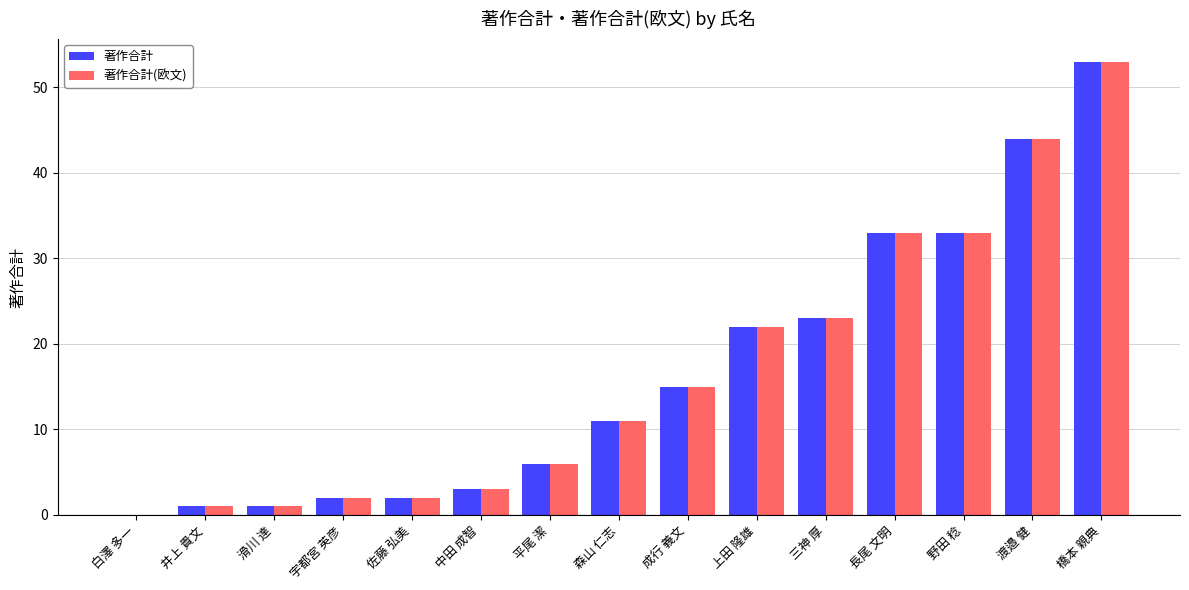

What is the highest value of the 著作合計(欧文) series?

53